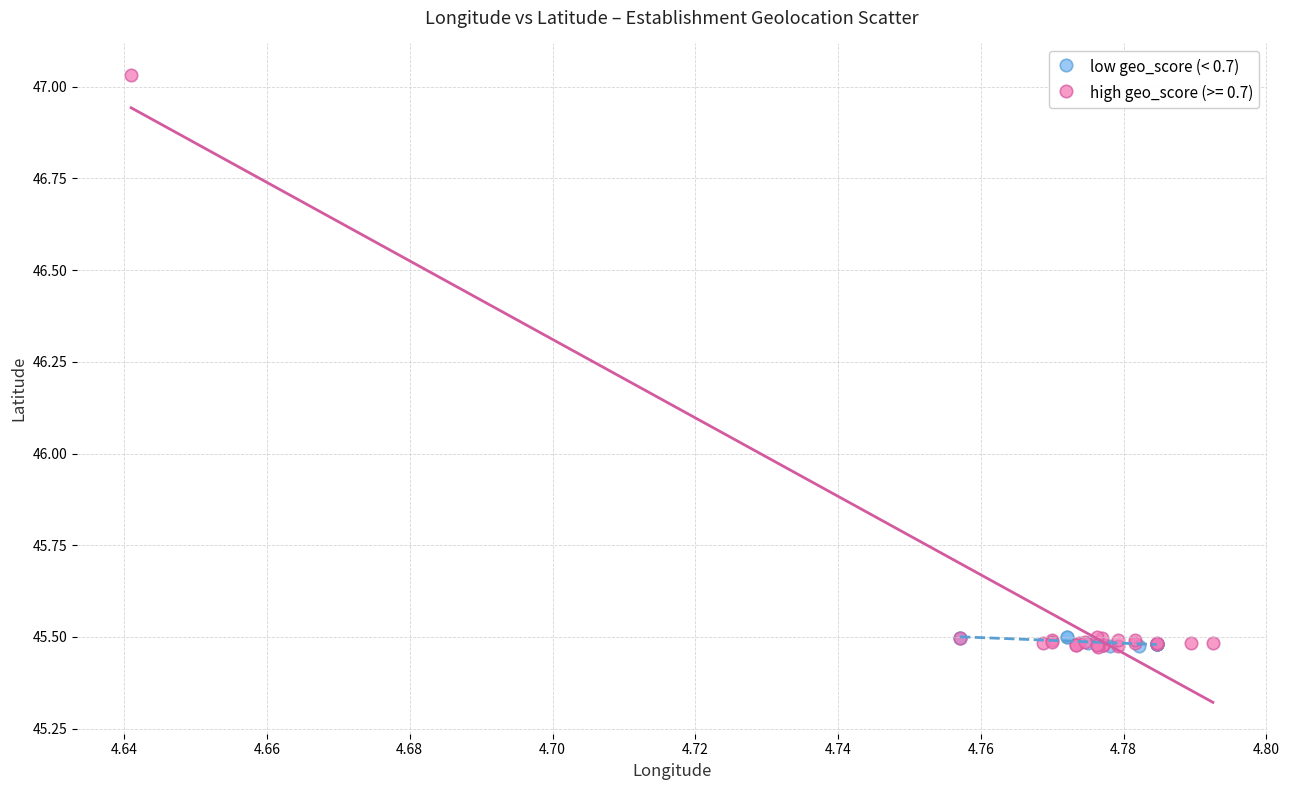

Which series reaches the maximum Y coordinate?

high geo_score (>= 0.7)